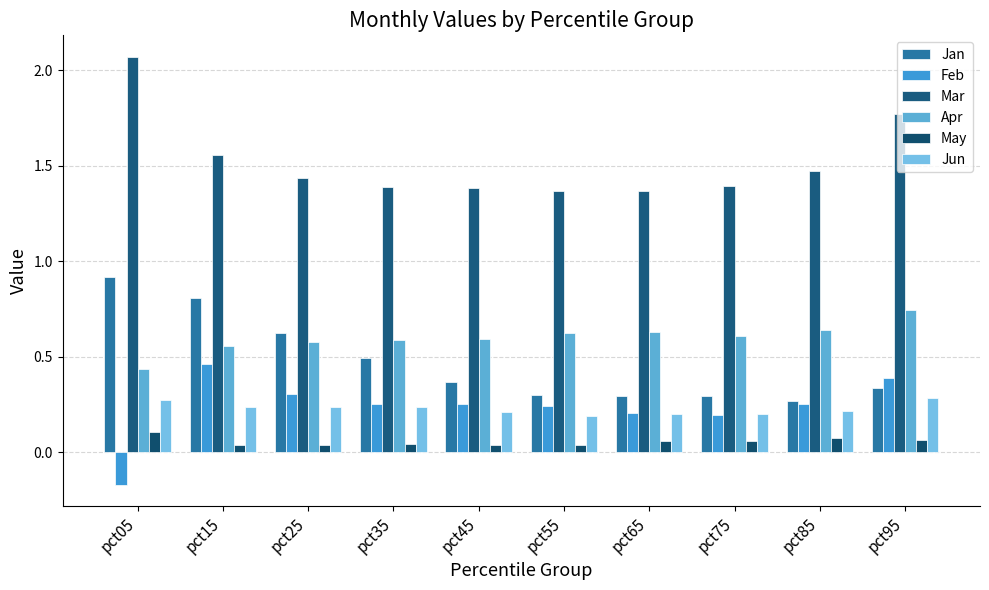

How many bars are there in each group?

6